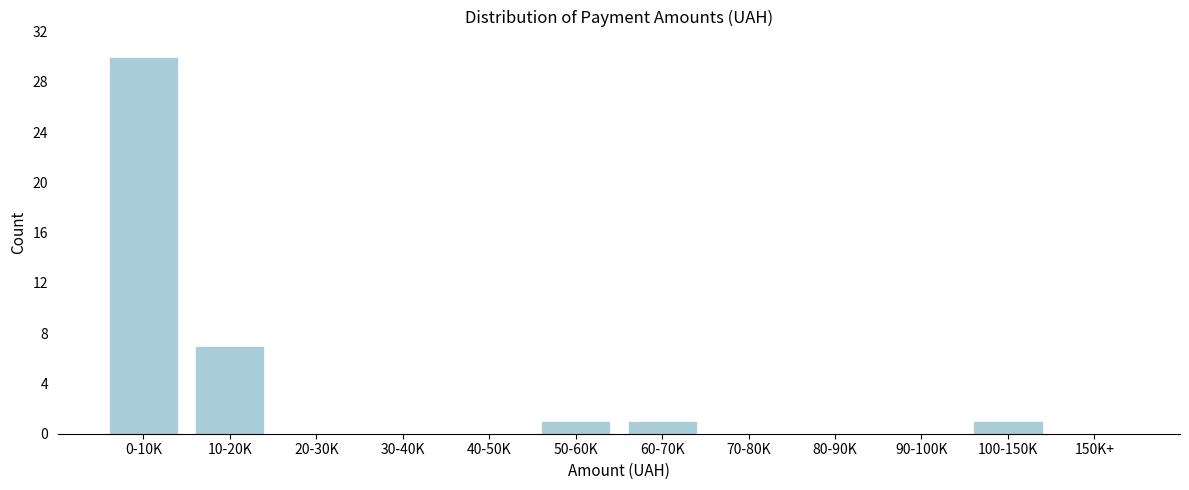

Reading right to left, extract all data points from this chart.

150K+=0	100-150K=1	90-100K=0	80-90K=0	70-80K=0	60-70K=1	50-60K=1	40-50K=0	30-40K=0	20-30K=0	10-20K=7	0-10K=30